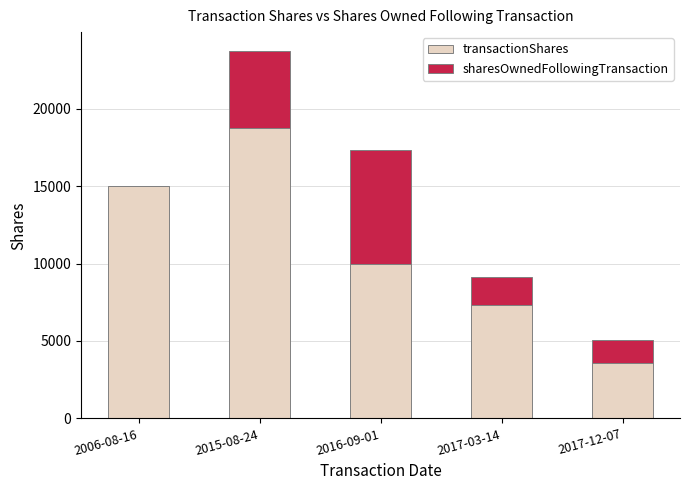

Reading left to right, what are the values for transactionShares?

2006-08-16=15000	2015-08-24=18750	2016-09-01=10000	2017-03-14=7300	2017-12-07=3563